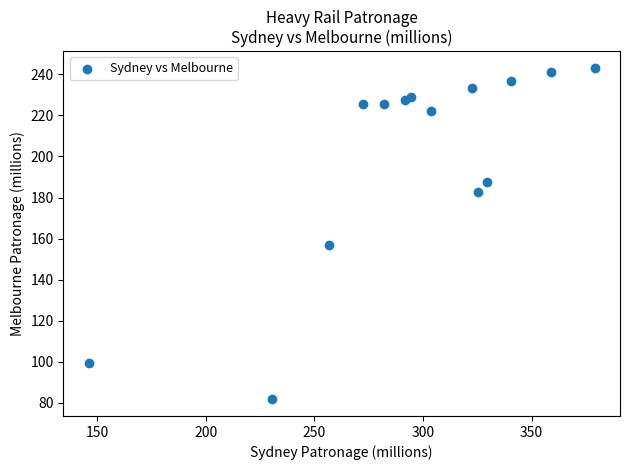

What Y value in the scatter plot is closest to 162?

157.1